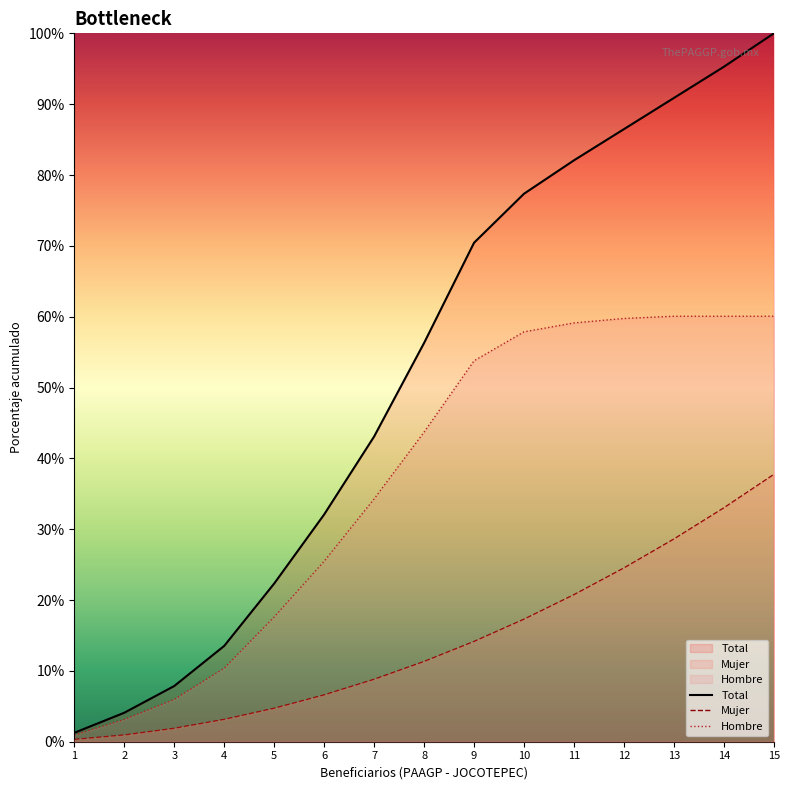

How many values in the Total series are below 56?

7